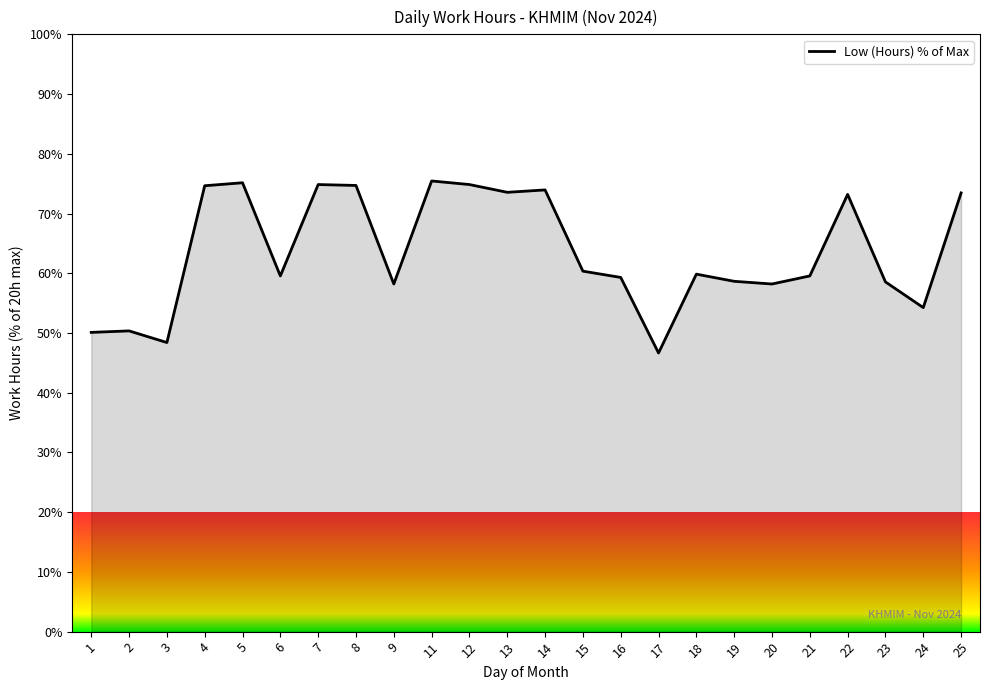

True or false: the data shows 50.4 at 2.

True